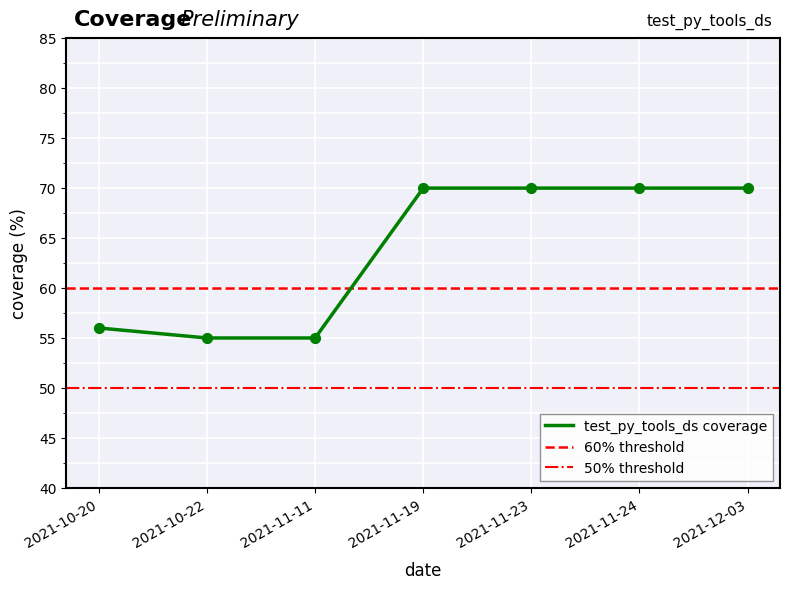

What is the ratio of the value at 2021-11-19 to the value at 2021-11-11?

1.3